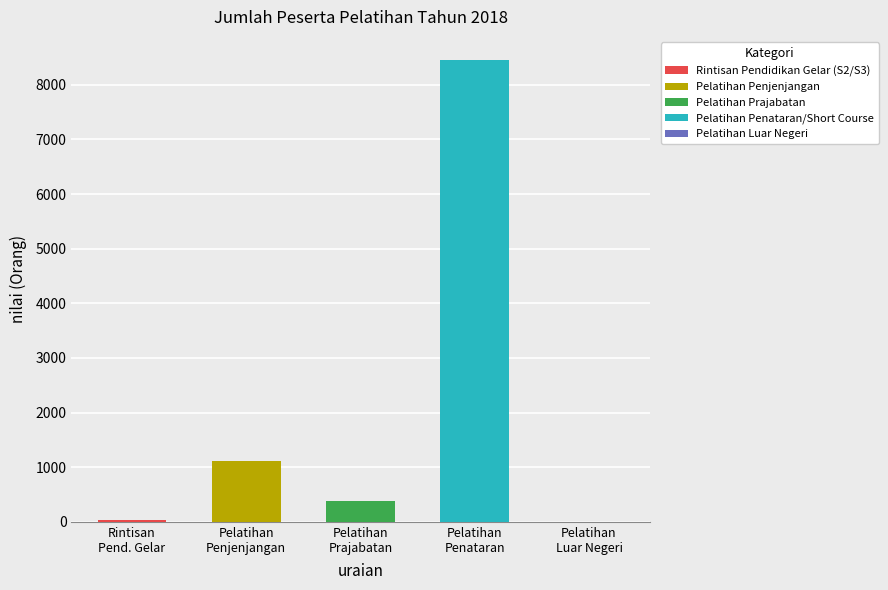

What is the difference between the maximum and minimum values?

8455